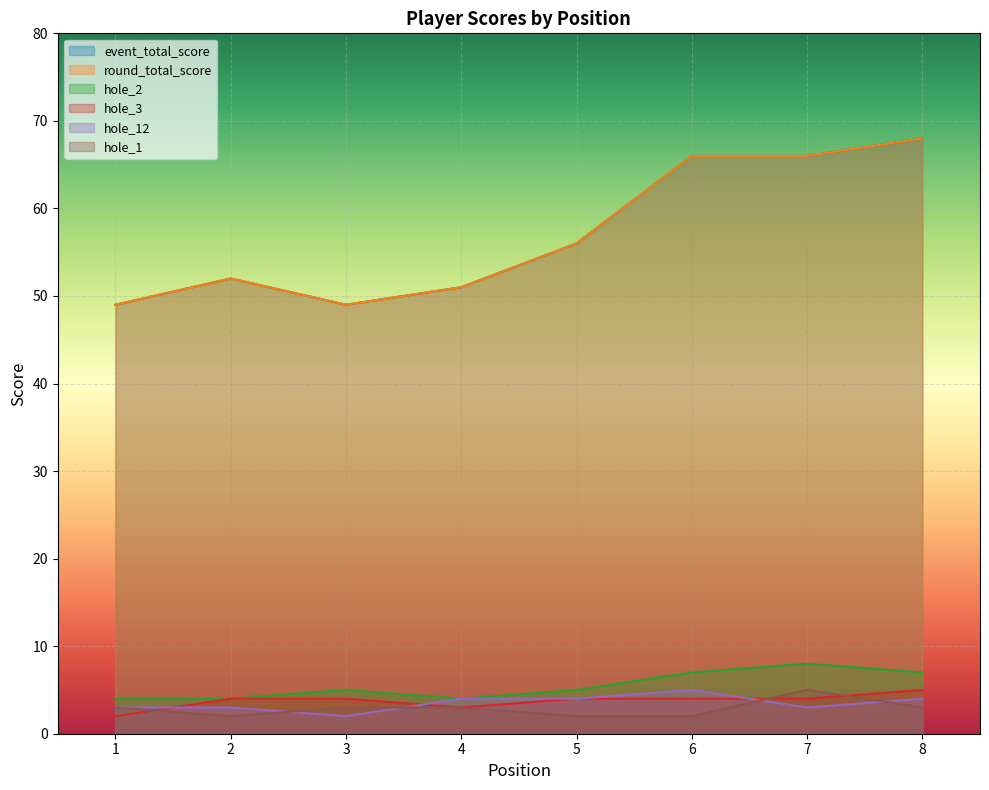

At which category does hole_12 reach its first local valley?

3